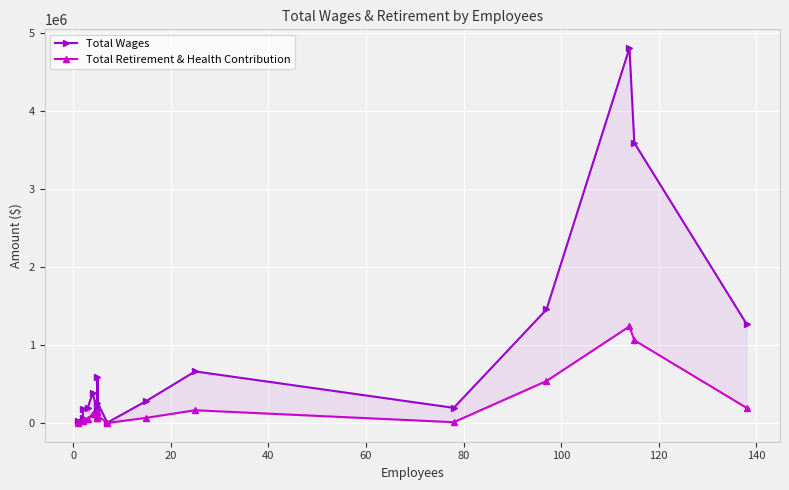

True or false: Total Wages has a value of 60292 at 0.

True